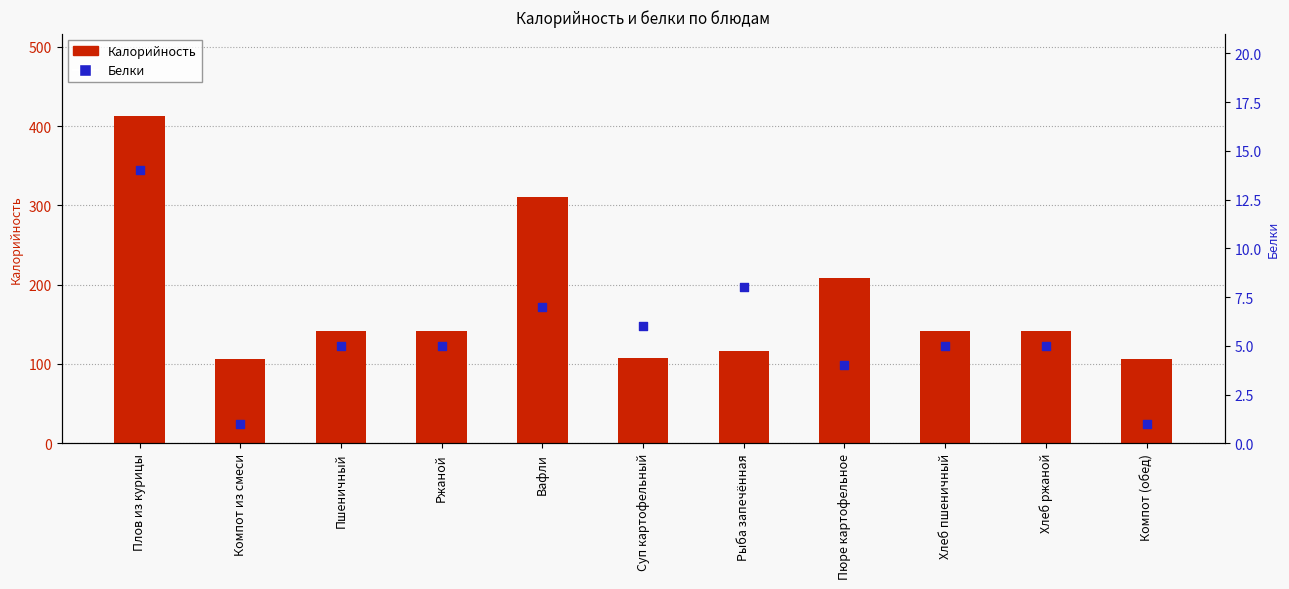

At how many categories does at least one series exceed 138?

7